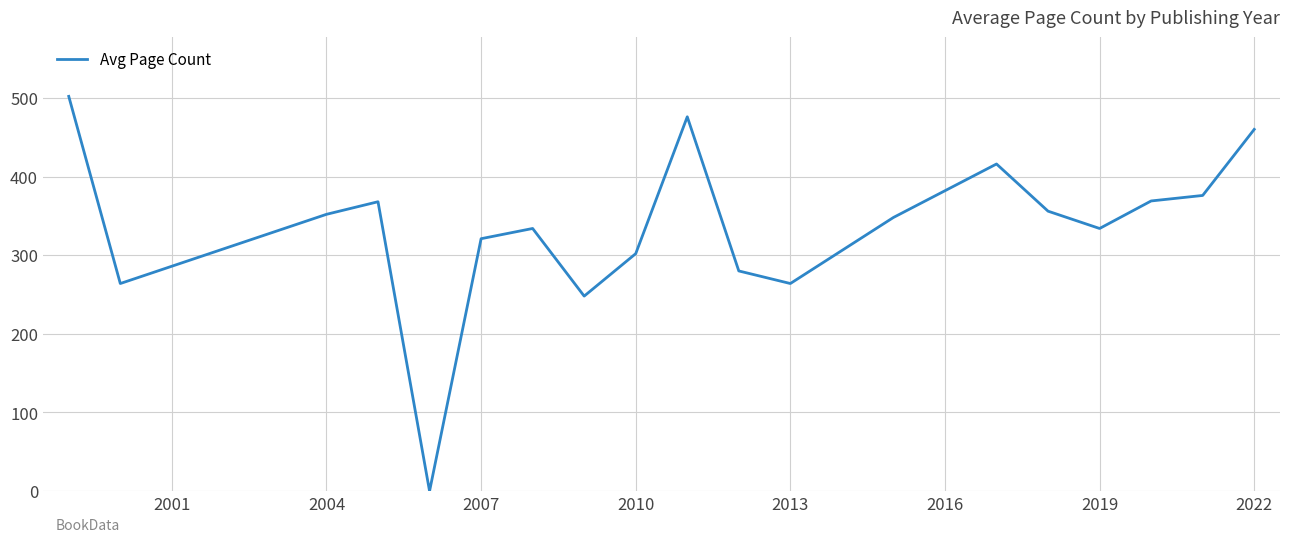

What is the greatest value displayed?

502